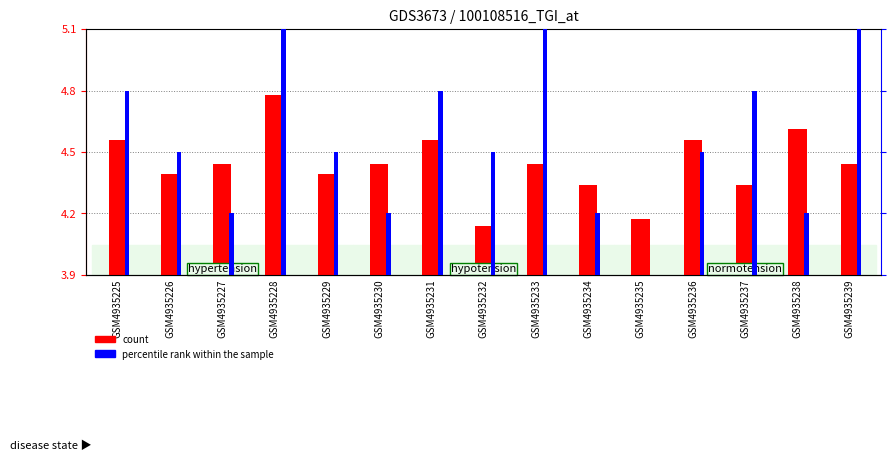

How many categories are shown in the chart?

15